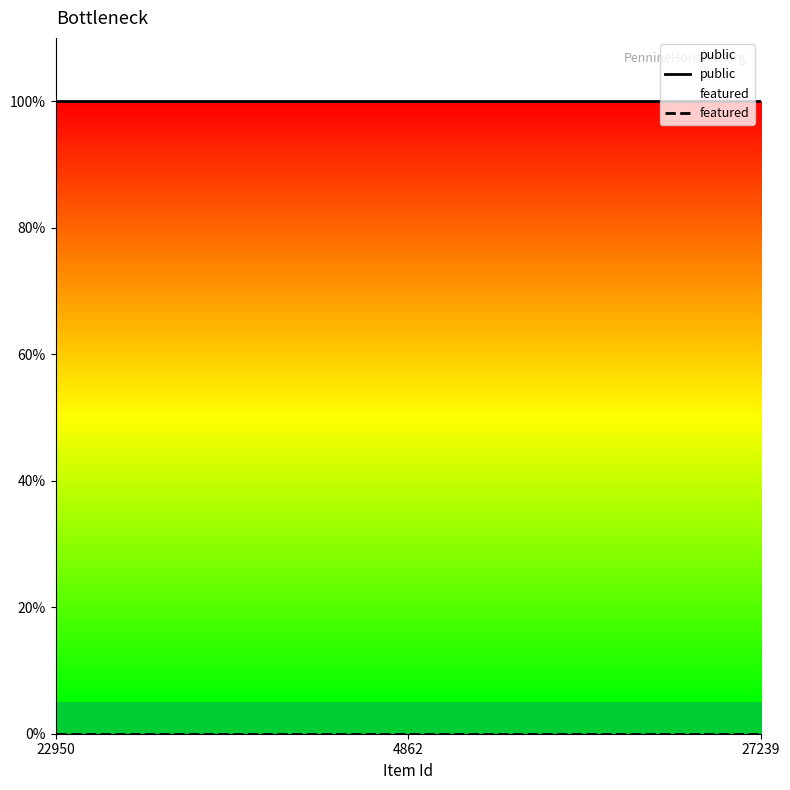

What is the label of the 2nd point from the right?

4862